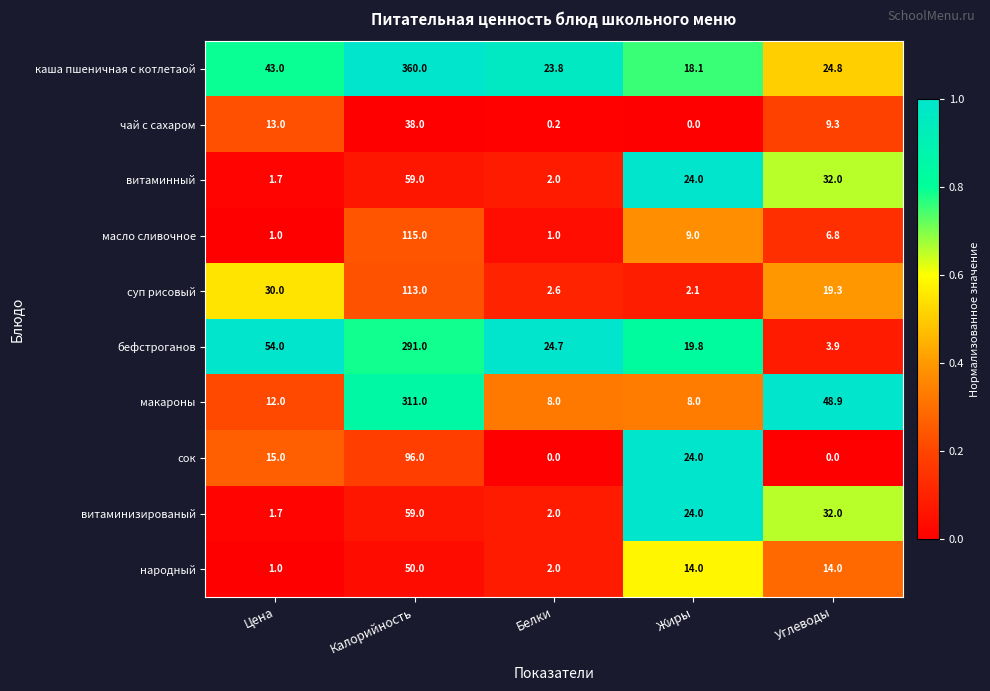

Which series has the widest spread of values?

каша пшеничная с котлетаой